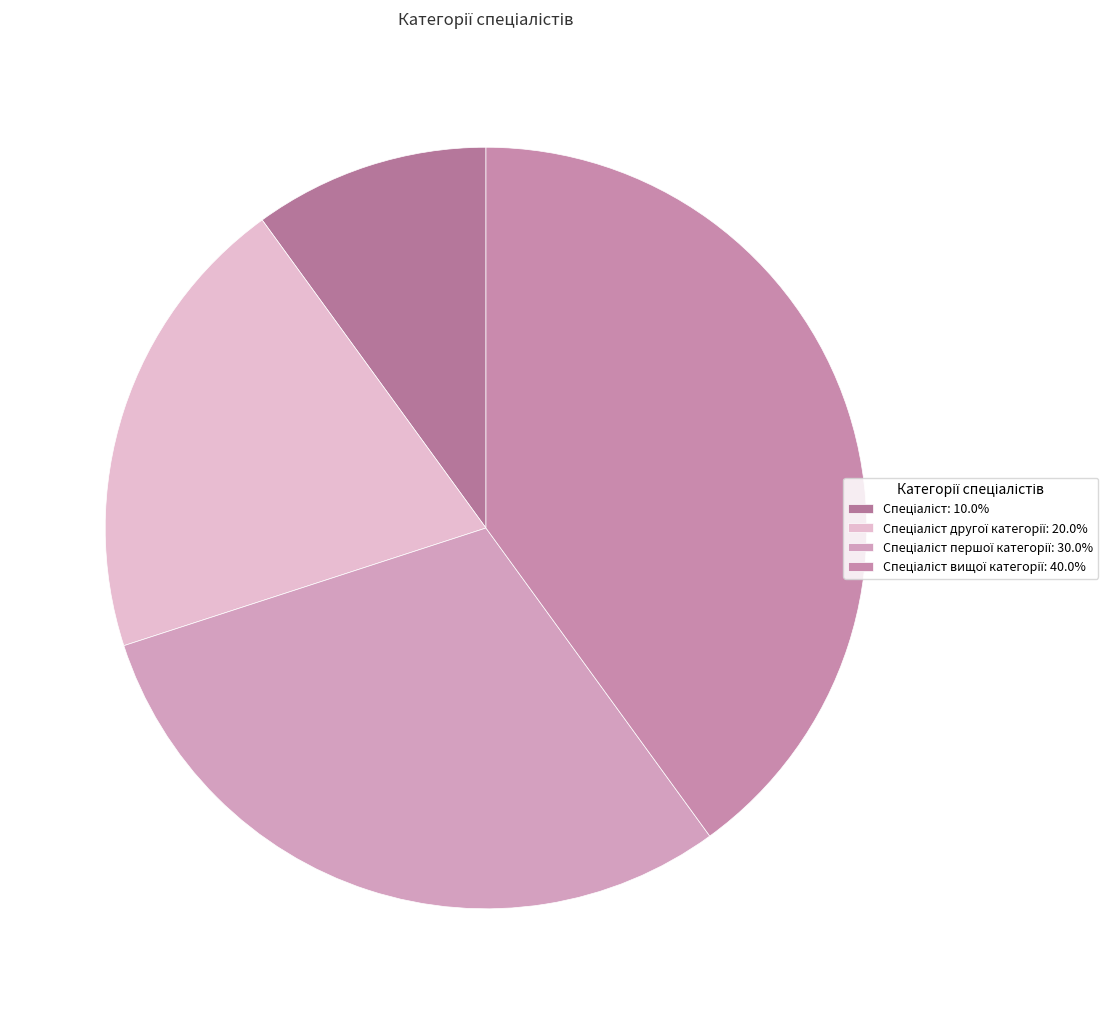

Rank the categories by value from highest to lowest.

Спеціаліст вищої категорії, Спеціаліст першої категорії, Спеціаліст другої категорії, Спеціаліст